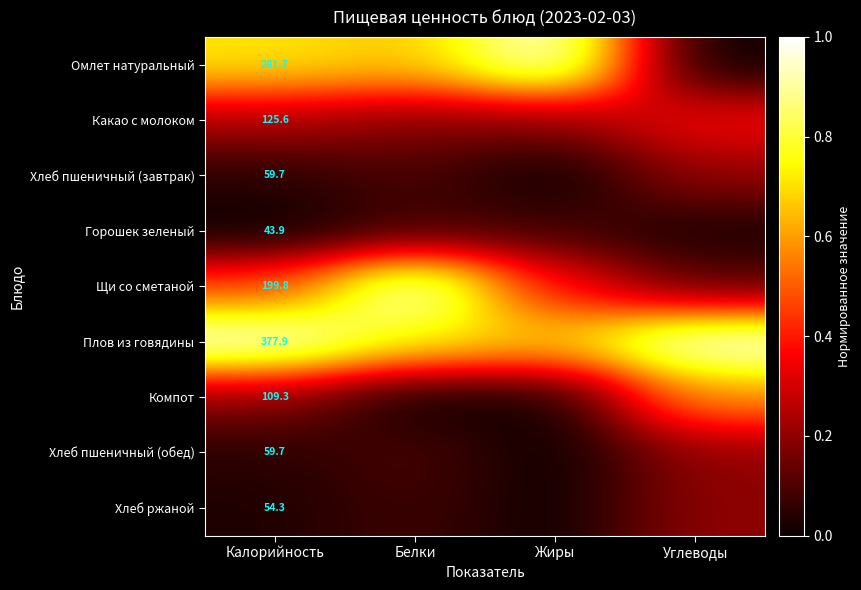

Rank the categories by Омлет натуральный value from highest to lowest.

Жиры, Калорийность, Белки, Углеводы